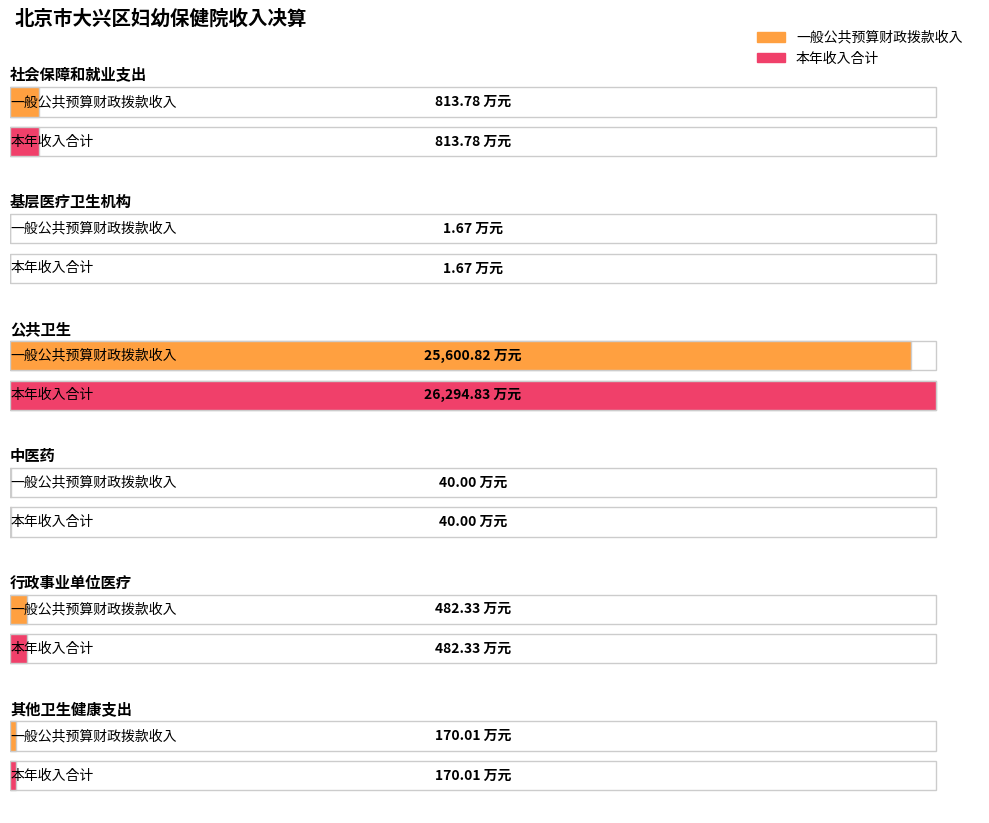

The value of 一般公共预算财政拨款收入 at 社会保障和就业支出 is 813.8. True or false?

True